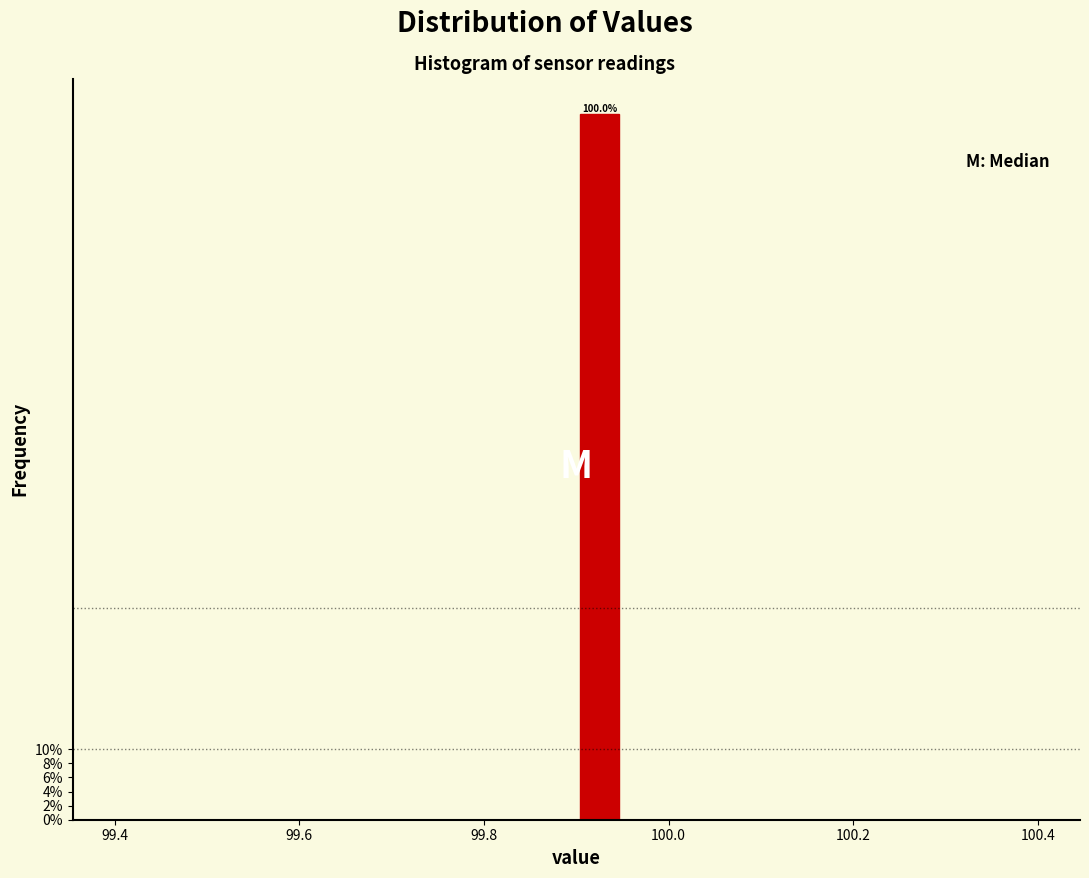

Read against the x-axis, roughly where is the centre of the tallest bar?

99.92